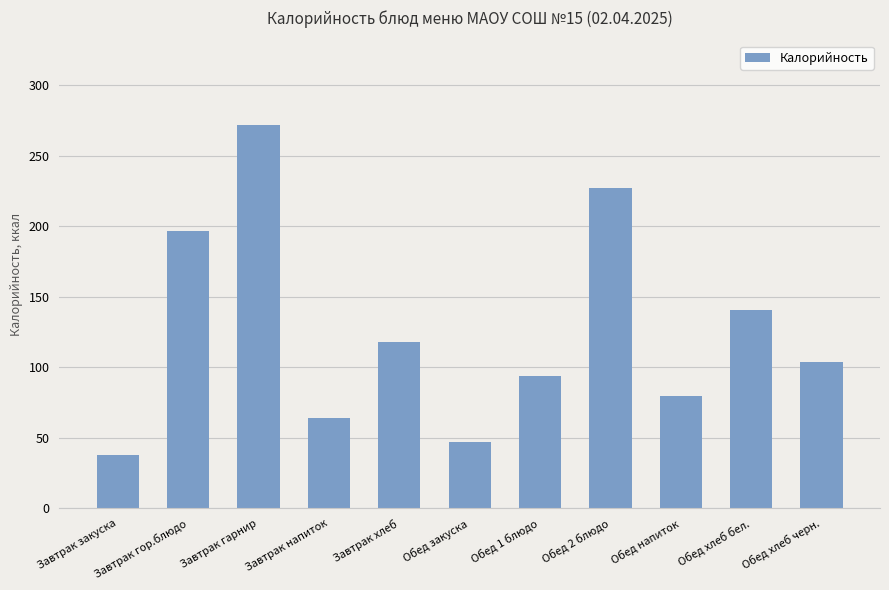

The chart shows a value of 94 at Обед 1 блюдо. True or false?

True